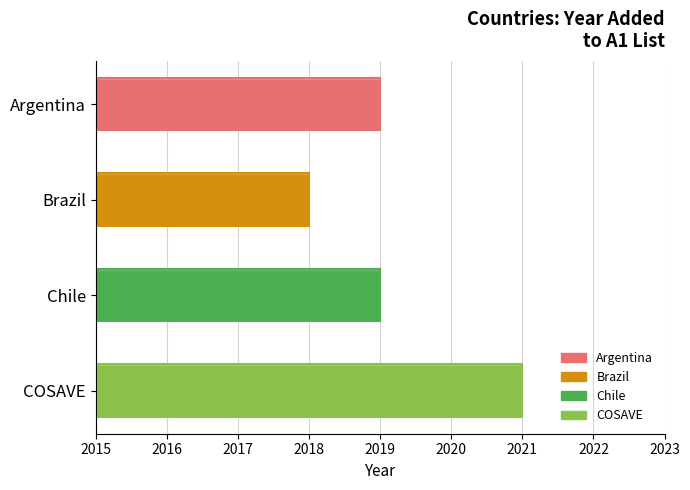

Between COSAVE and Brazil, which is larger?

COSAVE